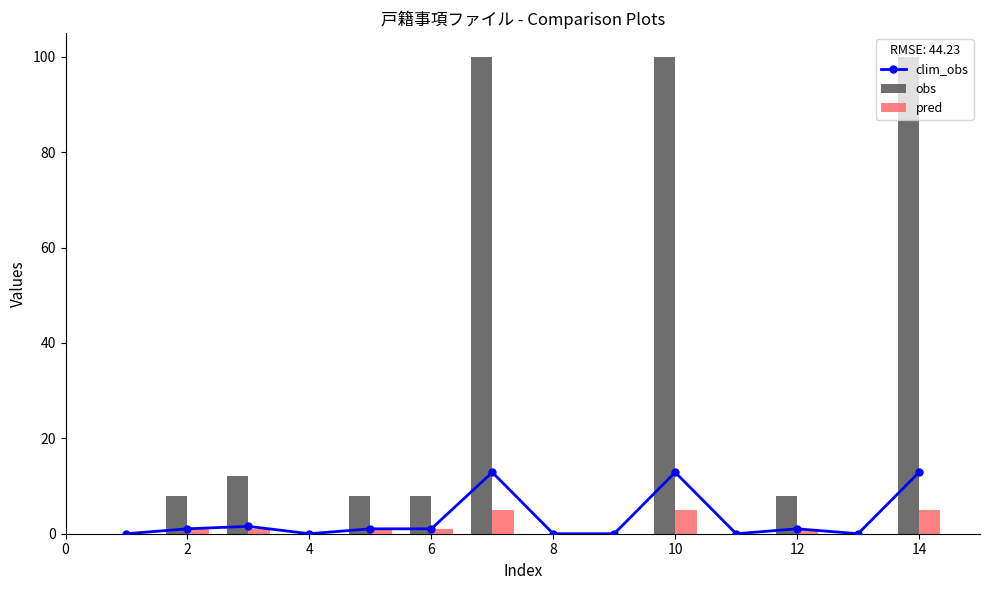

How many categories are shown in the chart?

14